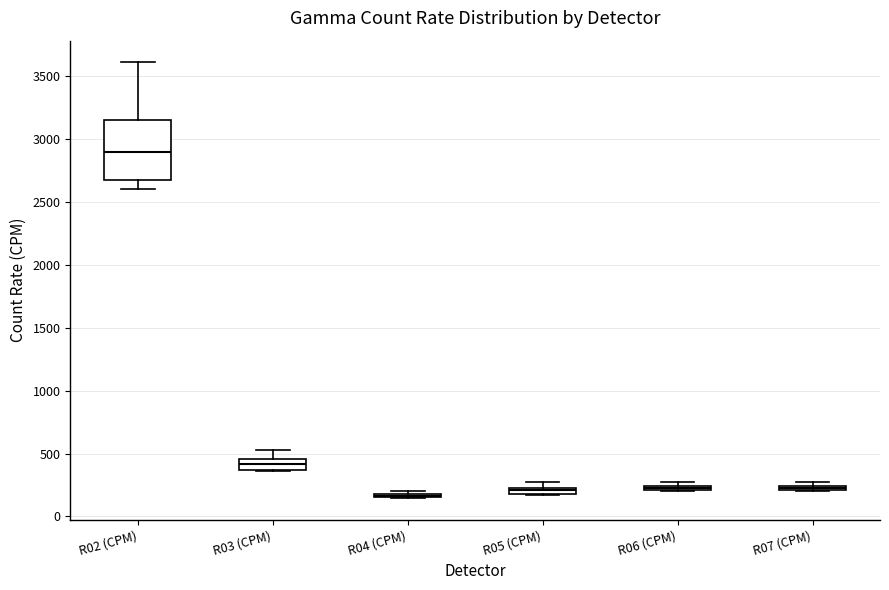

Comparing the boxes themselves (not the whiskers), which one is the tallest?

R02 (CPM)